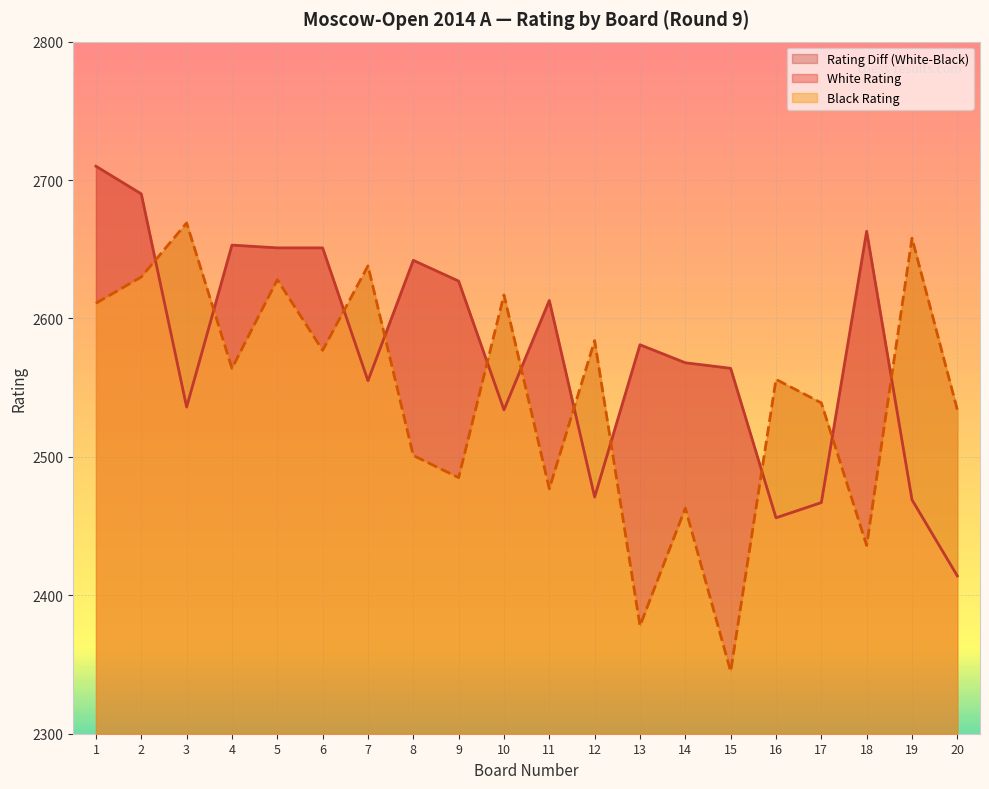

Reading left to right, what are all the values shown in this chart?

White Rating: 2710	2690	2536	2653	2651	2651	2555	2642	2627	2534	2613	2471	2581	2568	2564	2456	2467	2663	2469	2414
Black Rating: 2611	2630	2669	2564	2628	2577	2638	2501	2485	2617	2477	2584	2378	2463	2345	2556	2539	2436	2658	2534